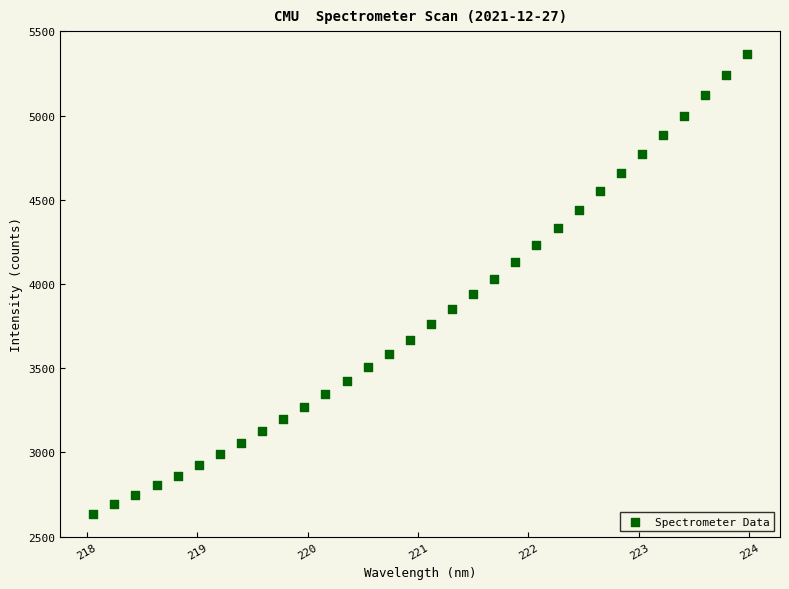

What is the range of X values (max minus min)?

5.9